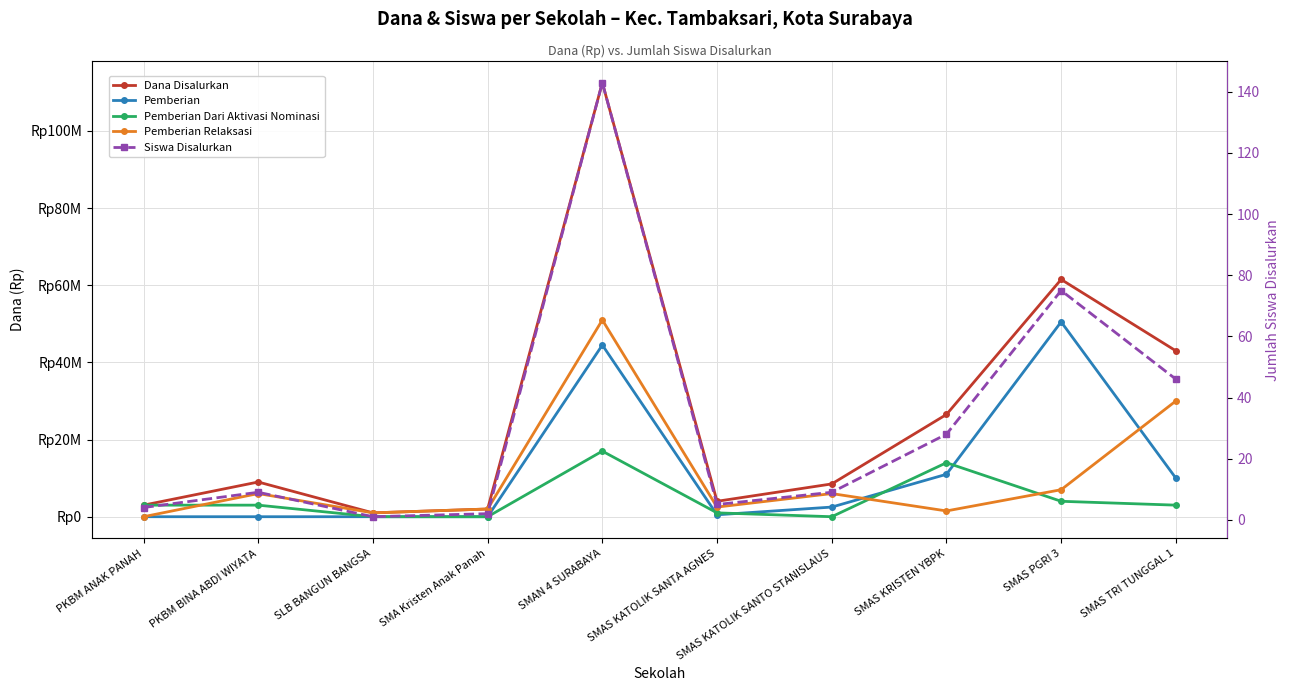

What is the sum of the Pemberian Dari Aktivasi Nominasi values at PKBM ANAK PANAH and SMAS KATOLIK SANTA AGNES?

4000000